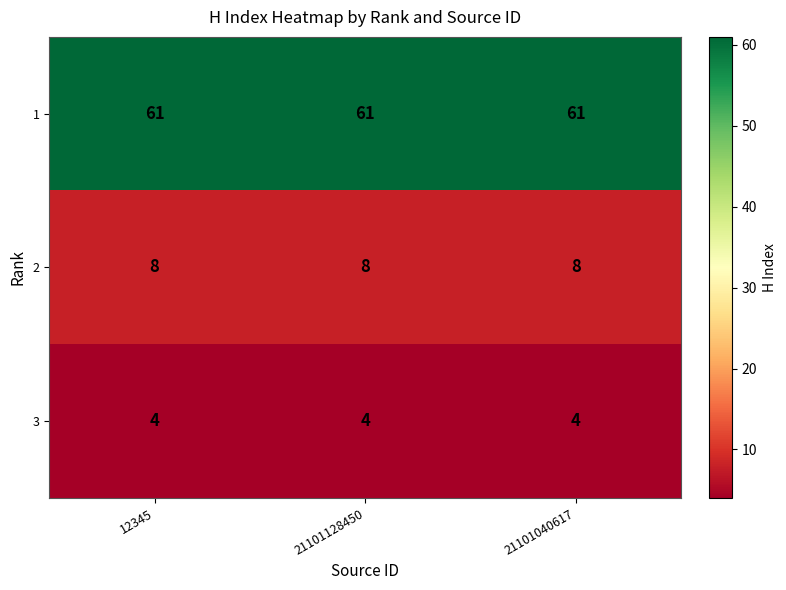

What is the difference between the highest and lowest values at 12345?

57